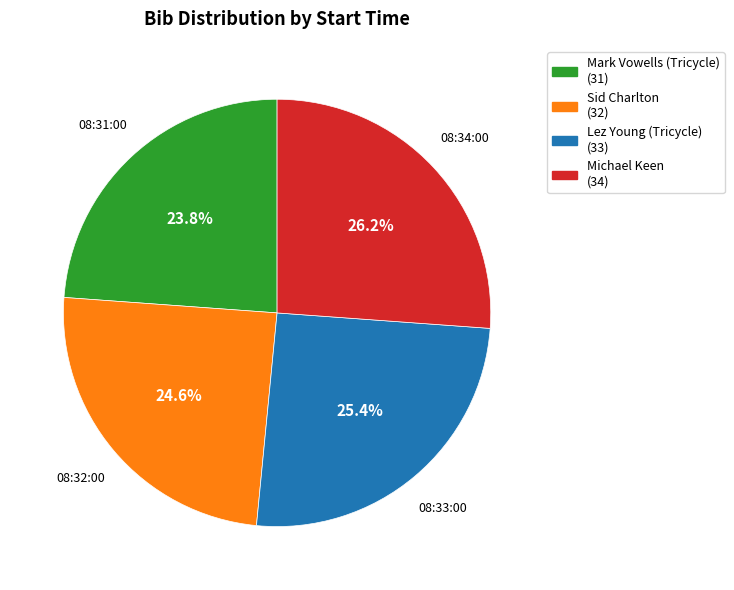

Does any single category account for the majority?

No